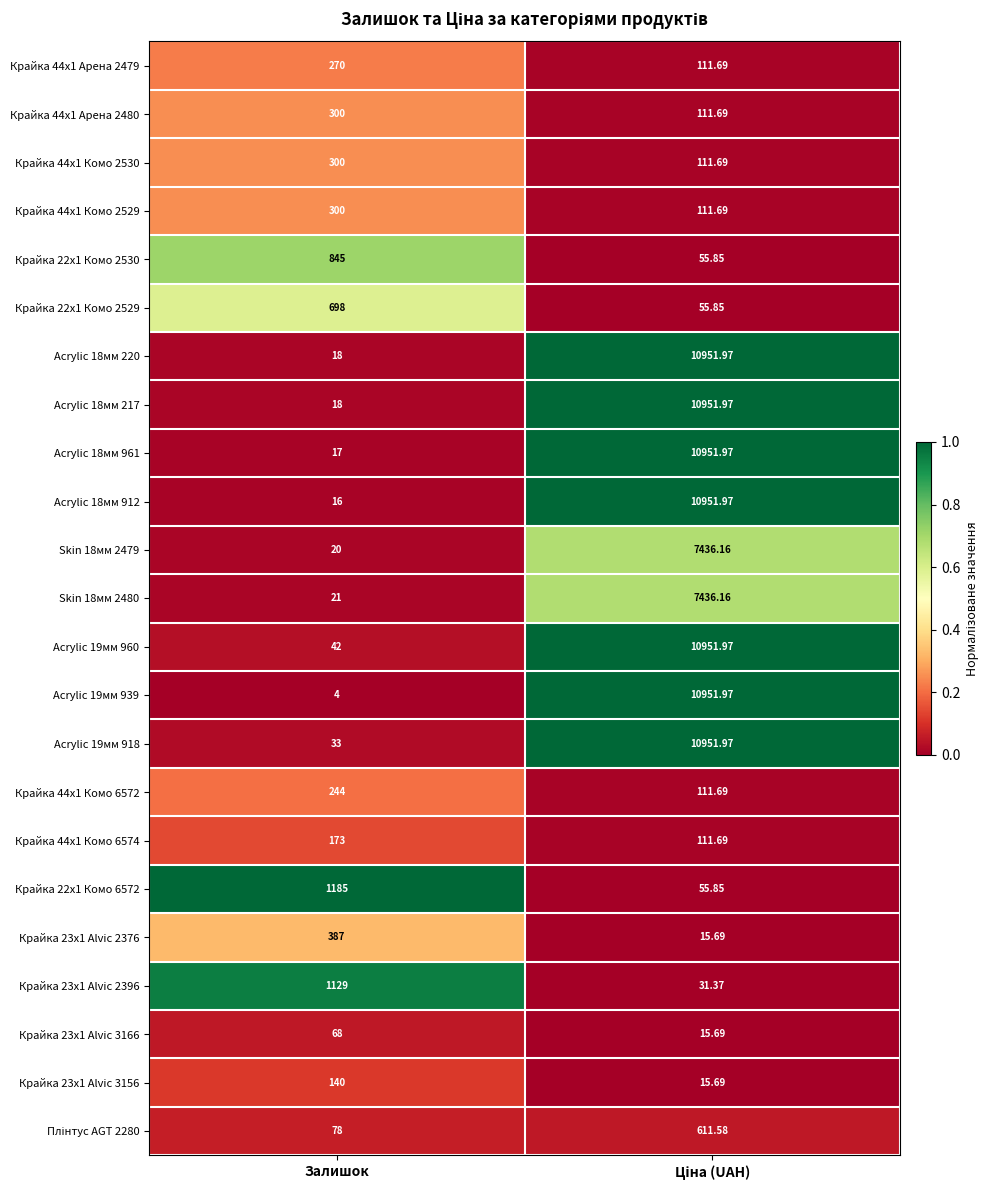

Where is Acrylic 18мм 912 nearest to the value 5483?

Залишок